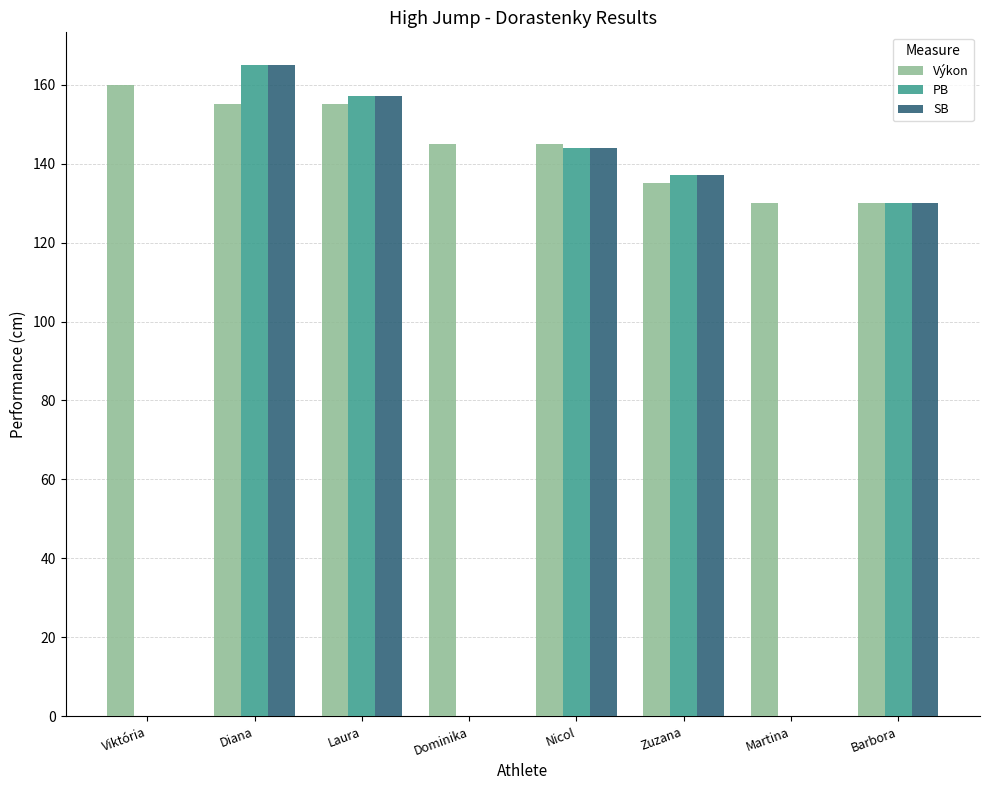

Count the Výkon values in the range 135 to 155.

5